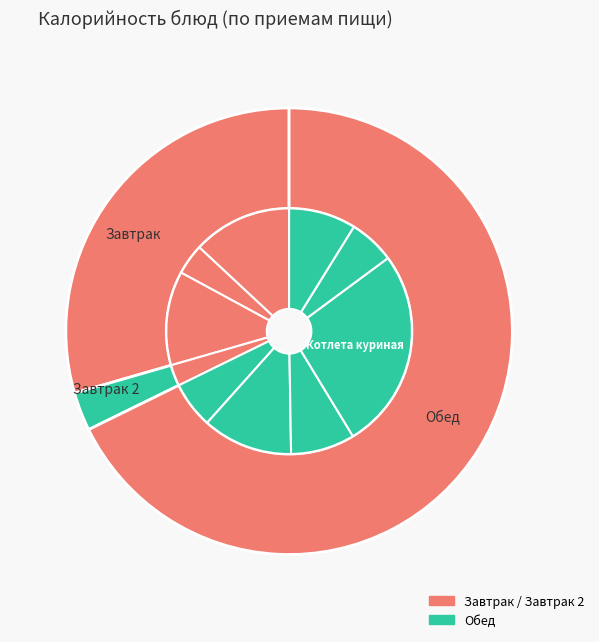

Which has a higher value, Апельсин or Котлета куриная?

Котлета куриная